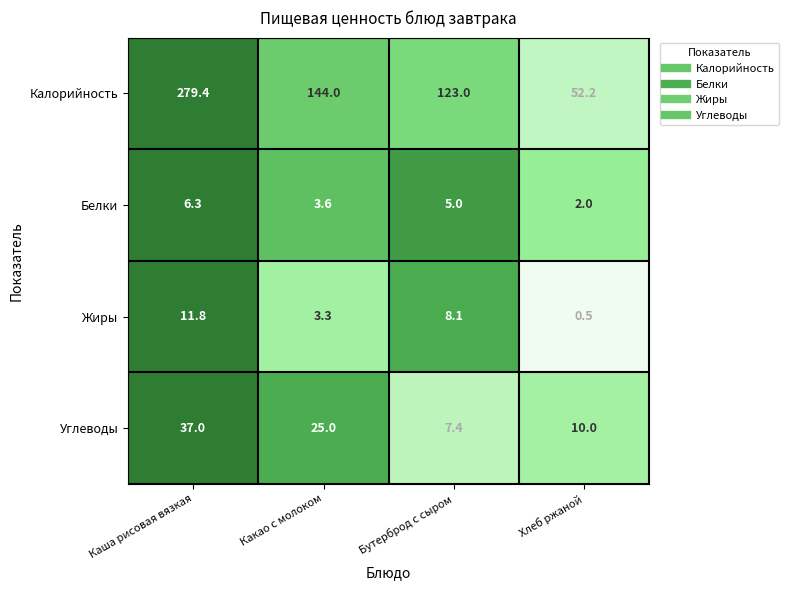

What is the sum of the Углеводы values at Хлеб ржаной and Бутерброд с сыром?

17.4